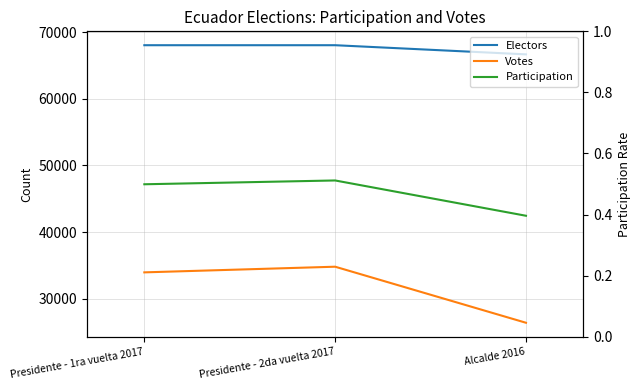

What is the highest value of the Electors series?

68024.0